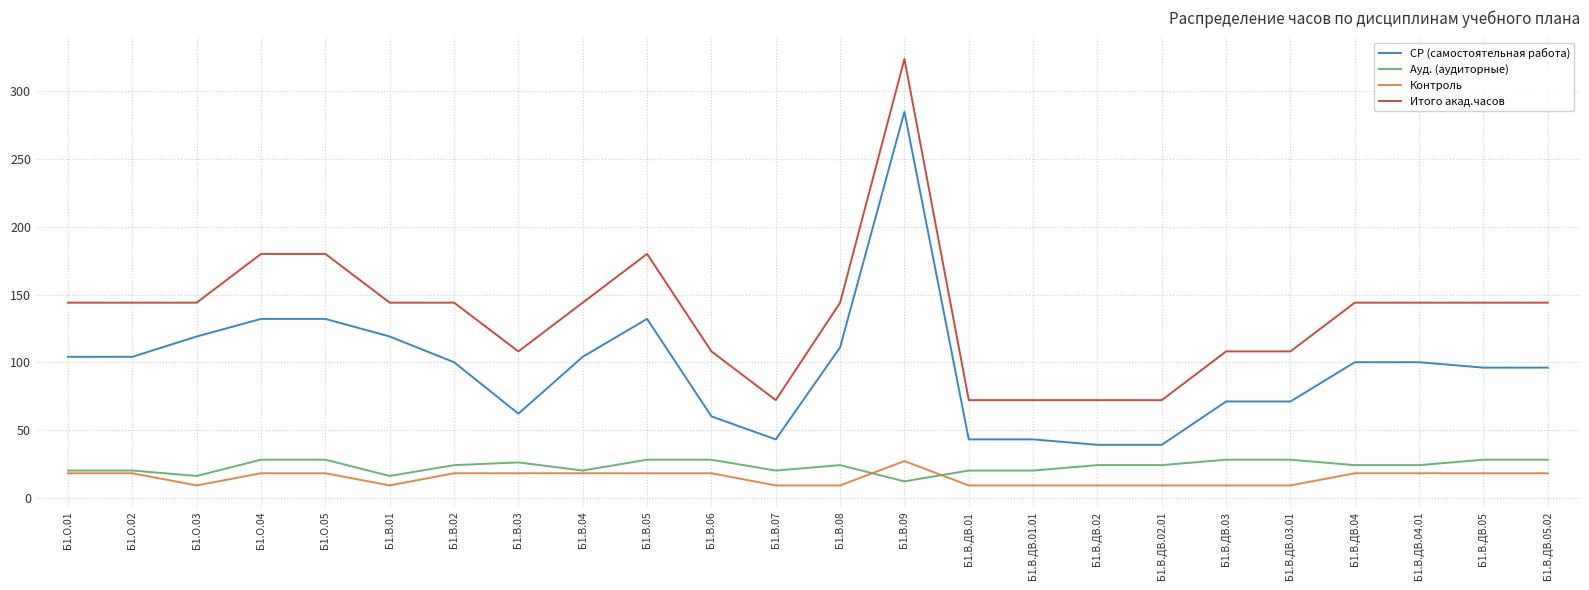

What is the total value across all series at Б1.В.09?

648